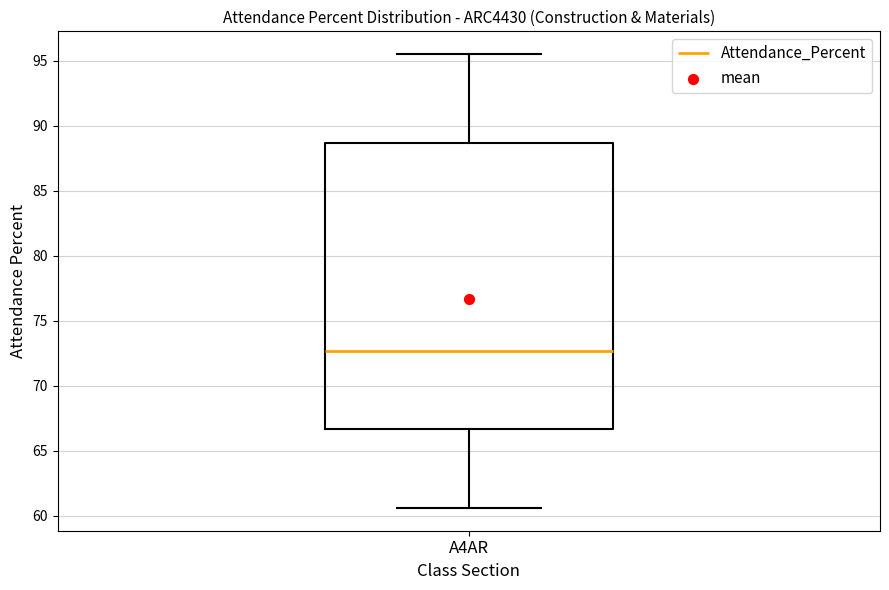

Where is the upper edge of the box for A4AR on the y-axis? The values are not printed on the chart, so give them approximately, as read against the axis.

88.5